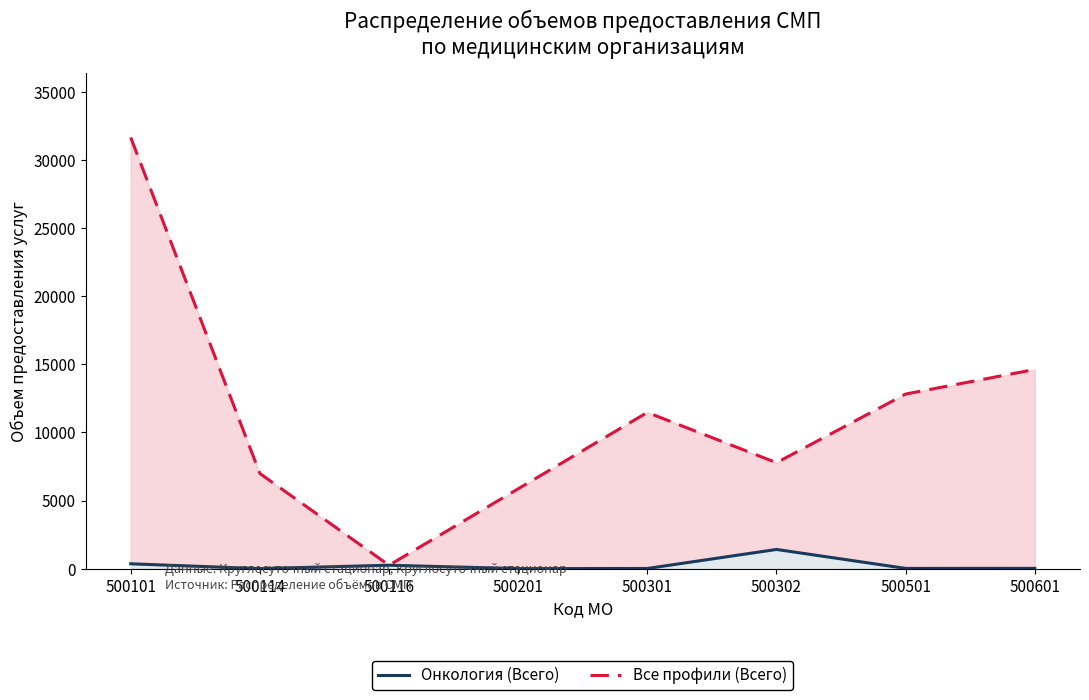

Is it true that Все профили (Всего) equals 162 at 500116?

False